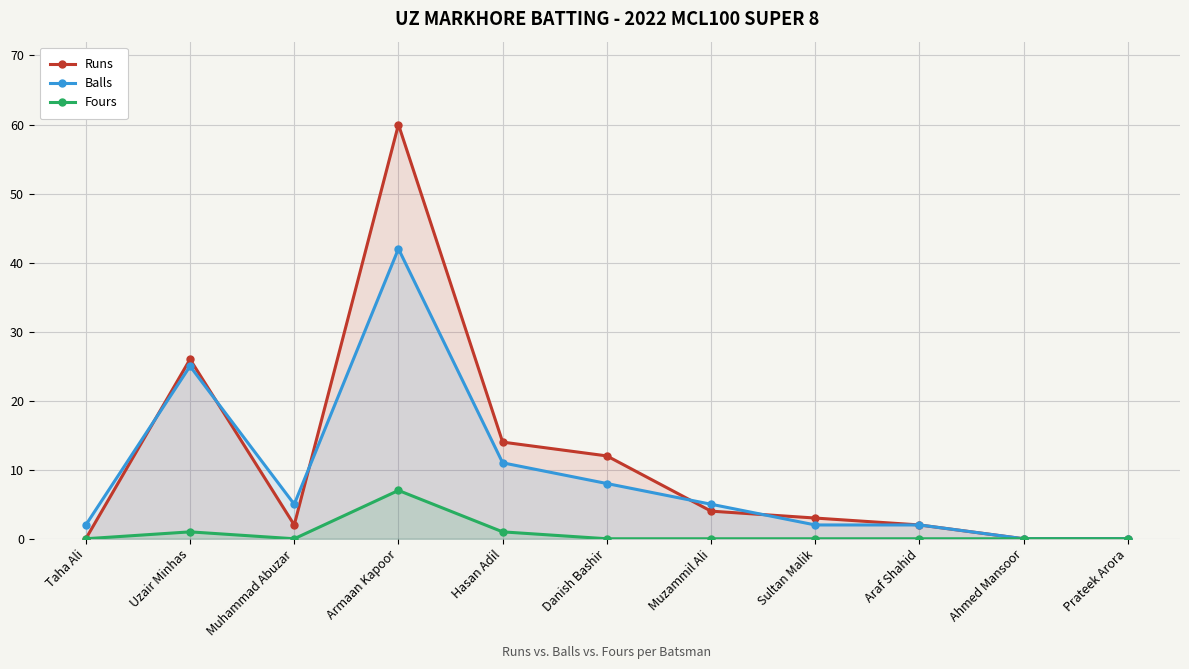

Where is Runs nearest to the value 30?

Uzair Minhas